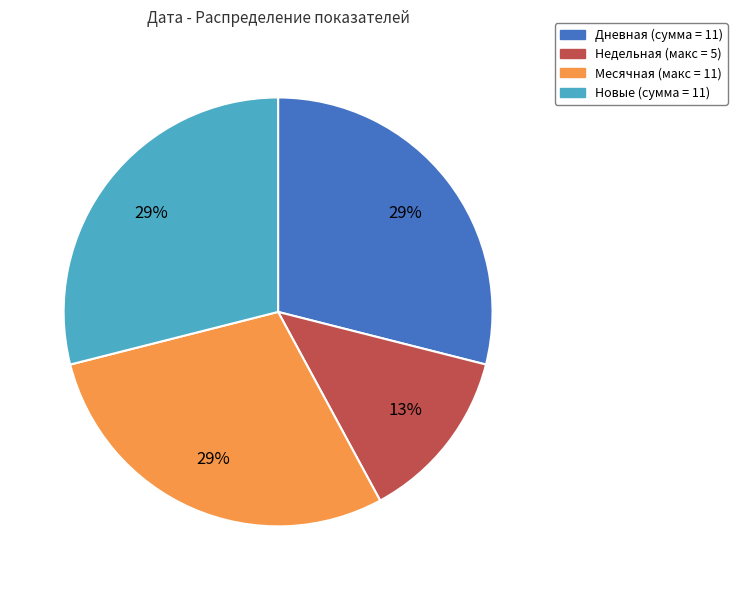

How many segments does this pie chart have?

4